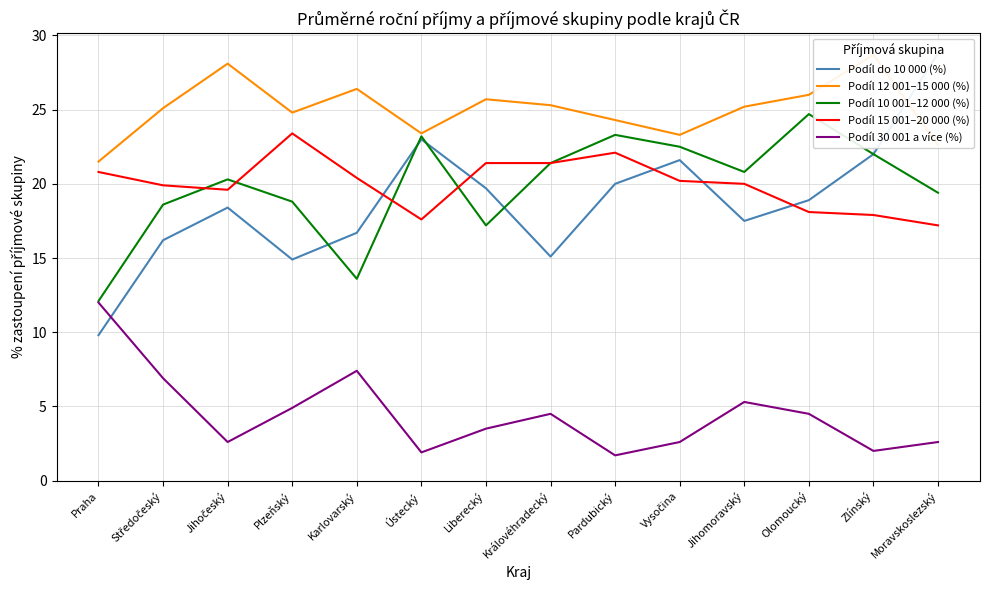

Rank the categories by Podíl 15 001–20 000 (%) value from lowest to highest.

Moravskoslezský, Ústecký, Zlínský, Olomoucký, Jihočeský, Středočeský, Jihomoravský, Vysočina, Karlovarský, Praha, Liberecký, Královéhradecký, Pardubický, Plzeňský